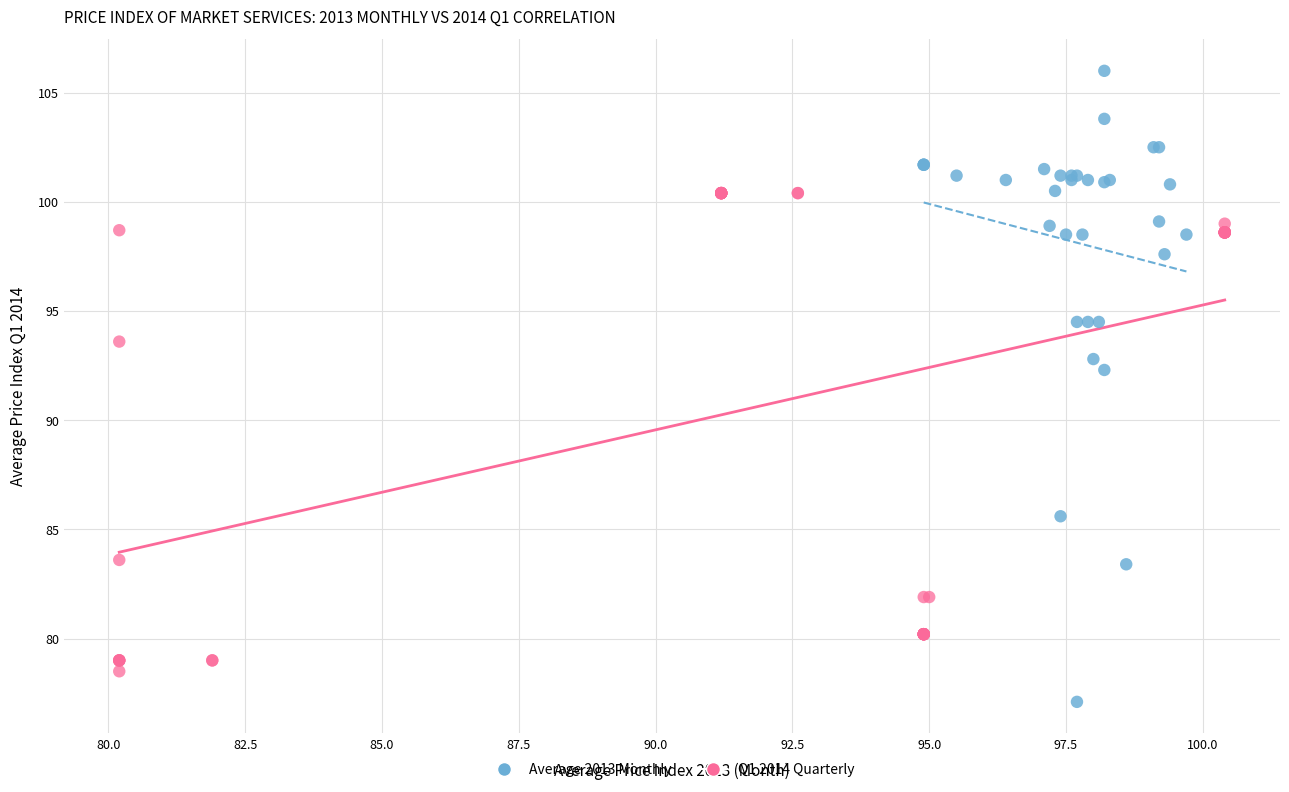

Which series contains the highest Y value?

Average 2013 Monthly